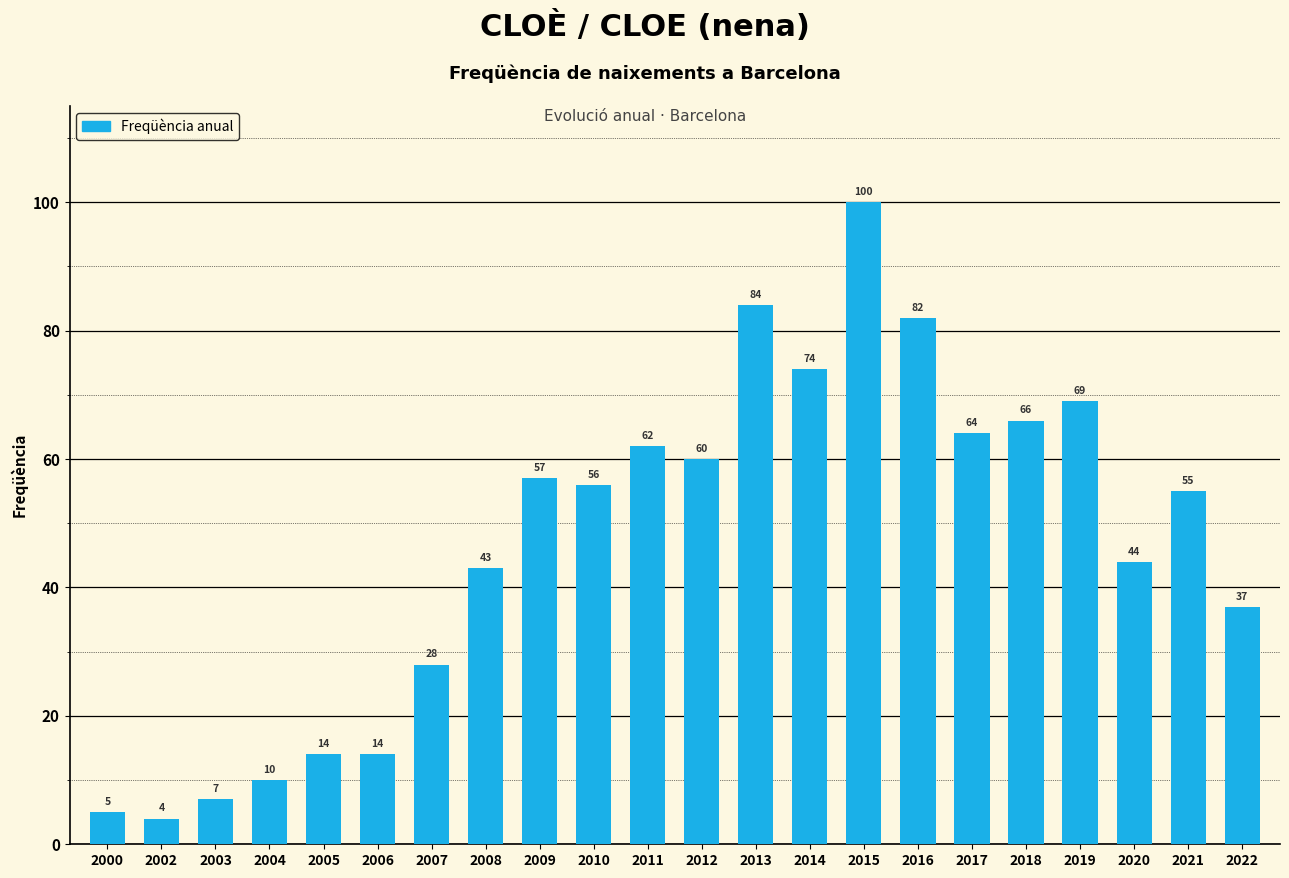

What is the approximate value at 2009, to the nearest 10?

60